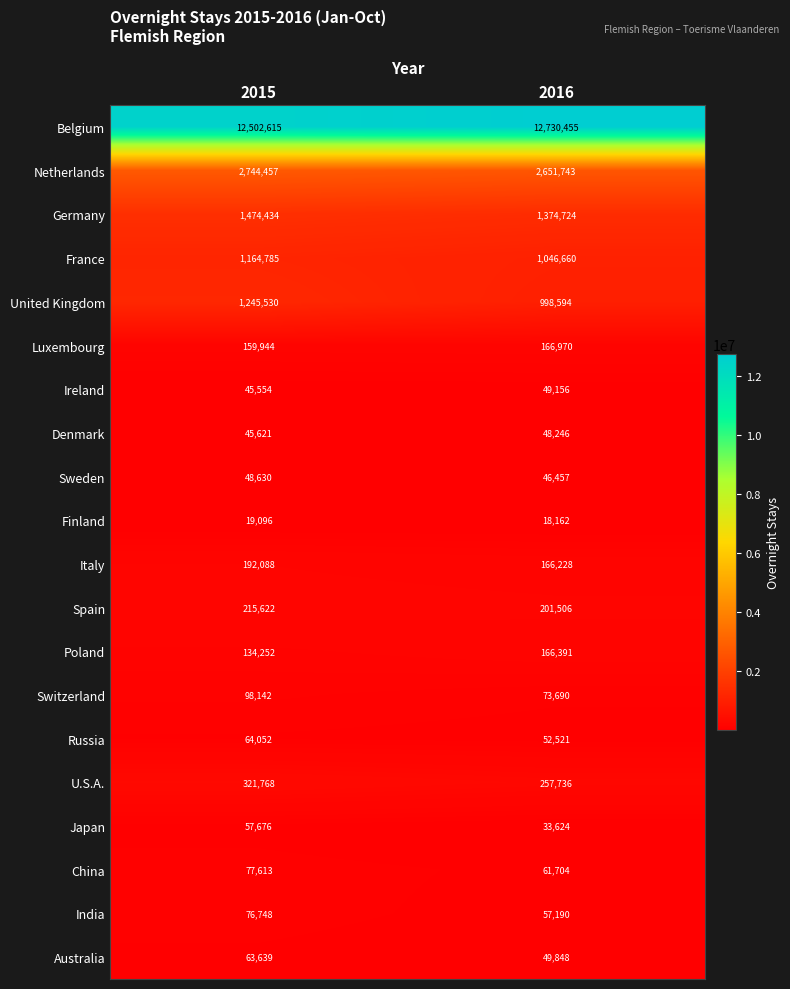

What is the maximum value for U.S.A.?

321768